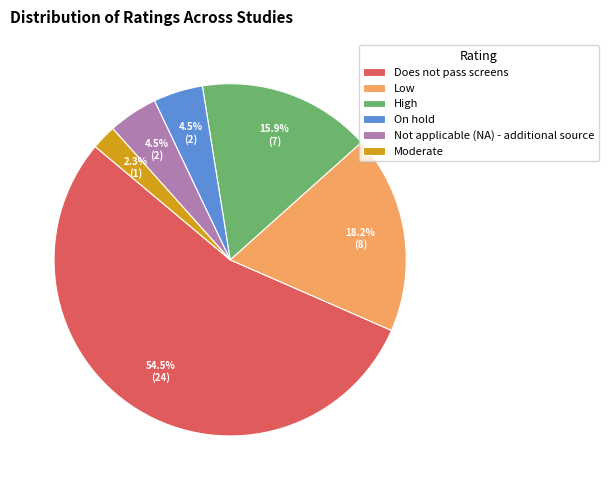

The Does not pass screens slice represents 45% of the pie. True or false?

False